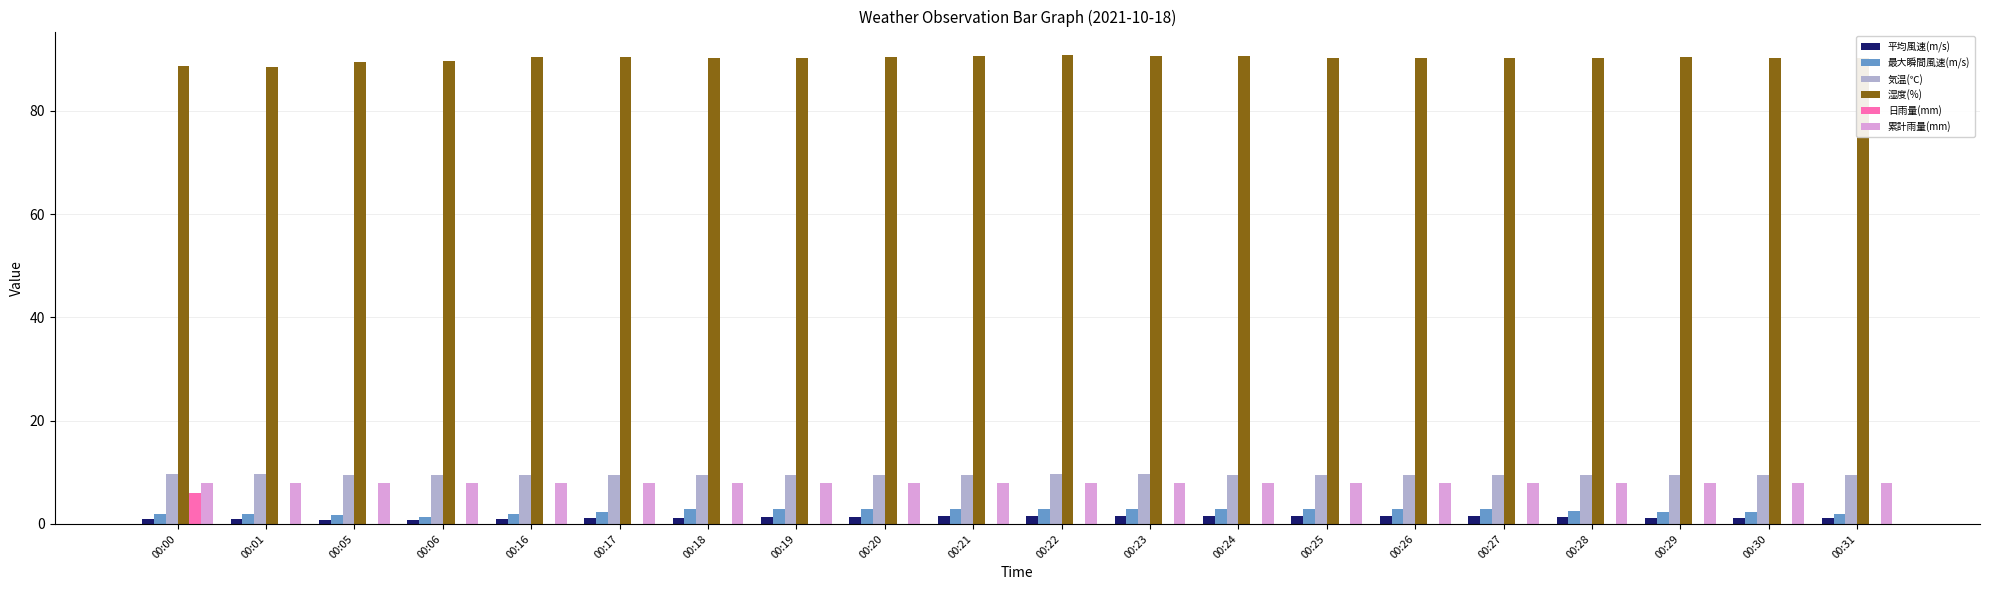

The value of 気温(℃) at 00:30 is 16.2. True or false?

False